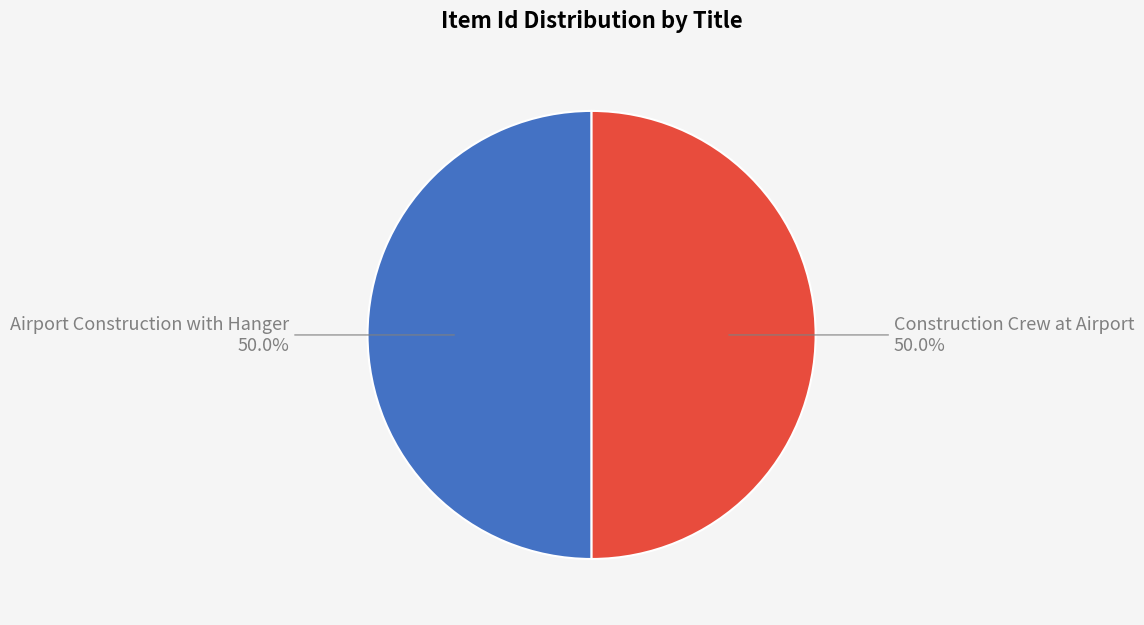

To the nearest percent, what is the combined percentage of Construction Crew at Airport and Airport Construction with Hanger?

100%